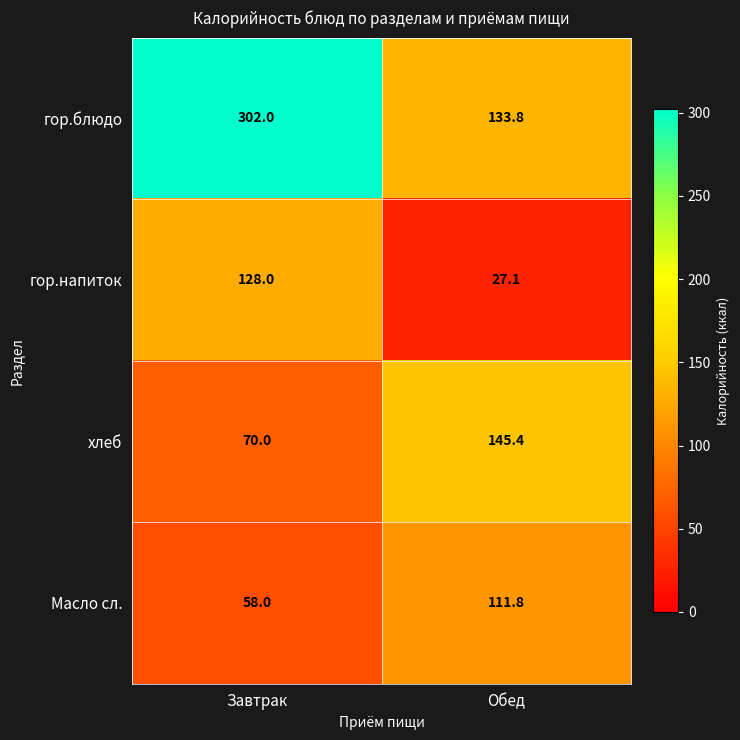

What is the difference between the Масло сл. values at Завтрак and Обед?

53.8